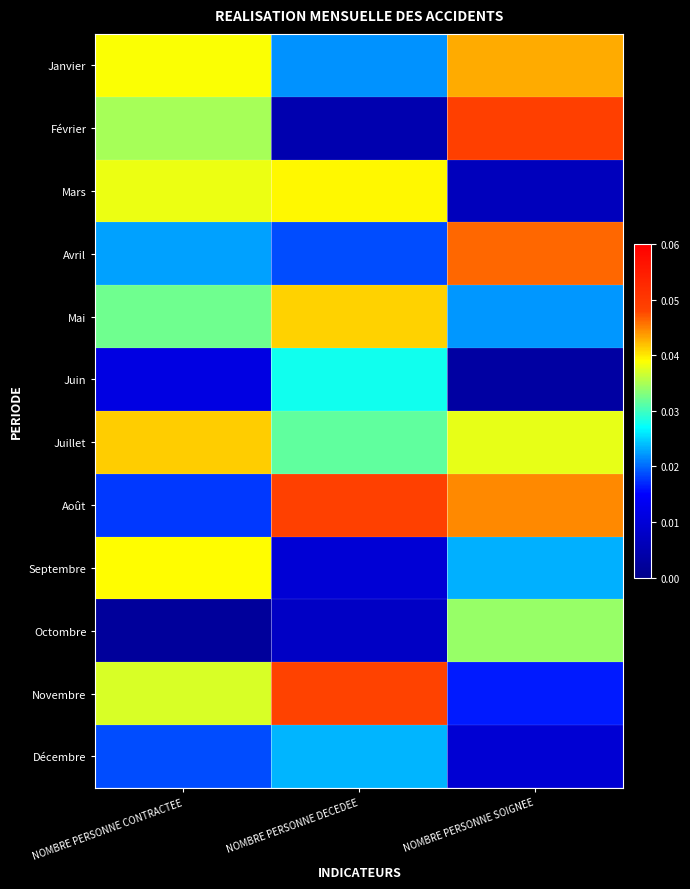

Count the number of categories in the chart.

3